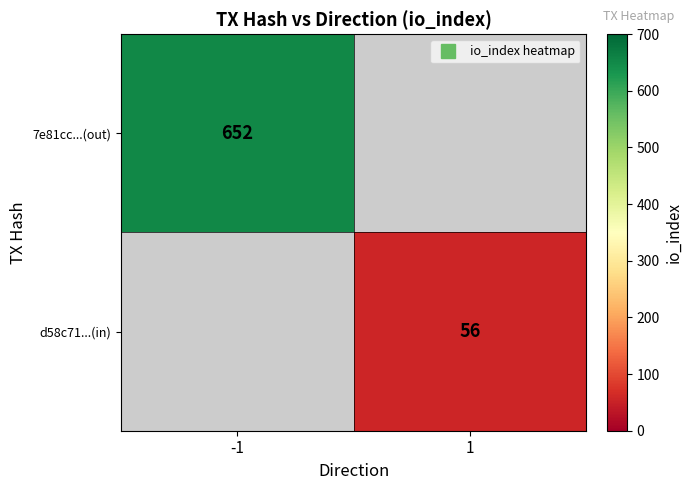

Where is 7e81cc...(out) nearest to the value 652?

-1